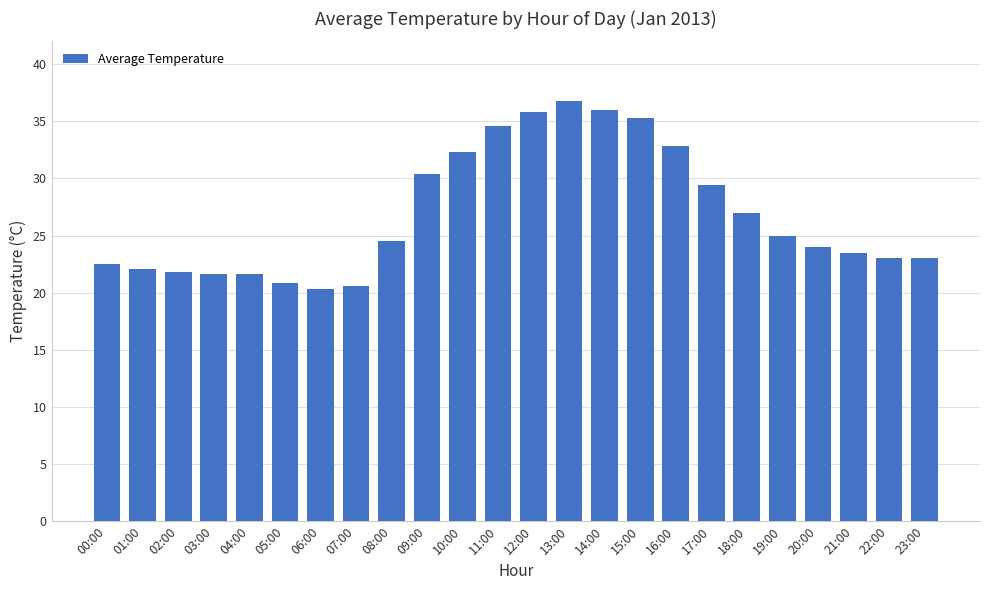

What is the minimum value shown in the chart?

20.4